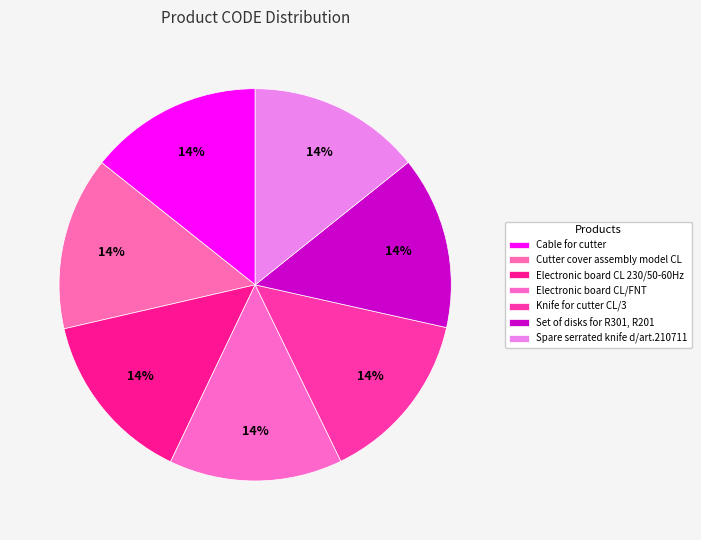

What percentage do Knife for cutter CL/3 and Electronic board CL/FNT together represent?

28.6%